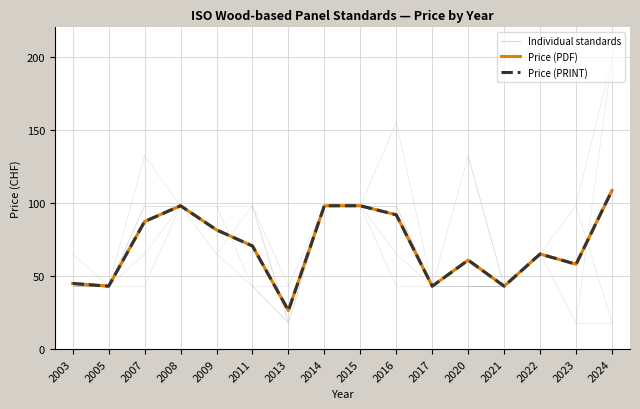

True or false: Price (PDF) has a value of 43.0 at 2005.

True